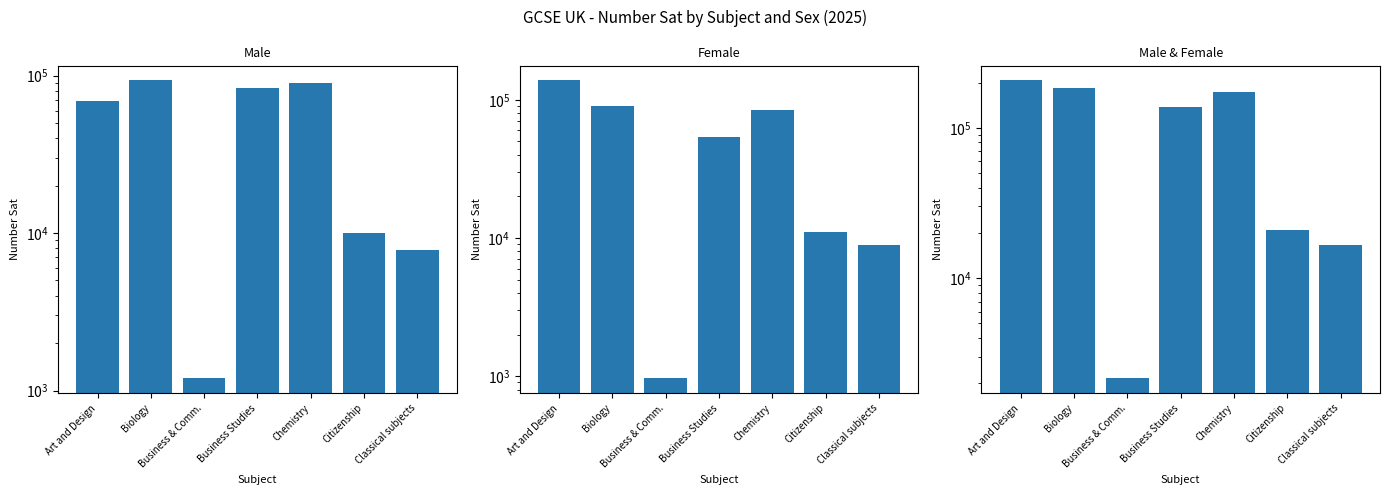

What is the average value of the Female series?

55490